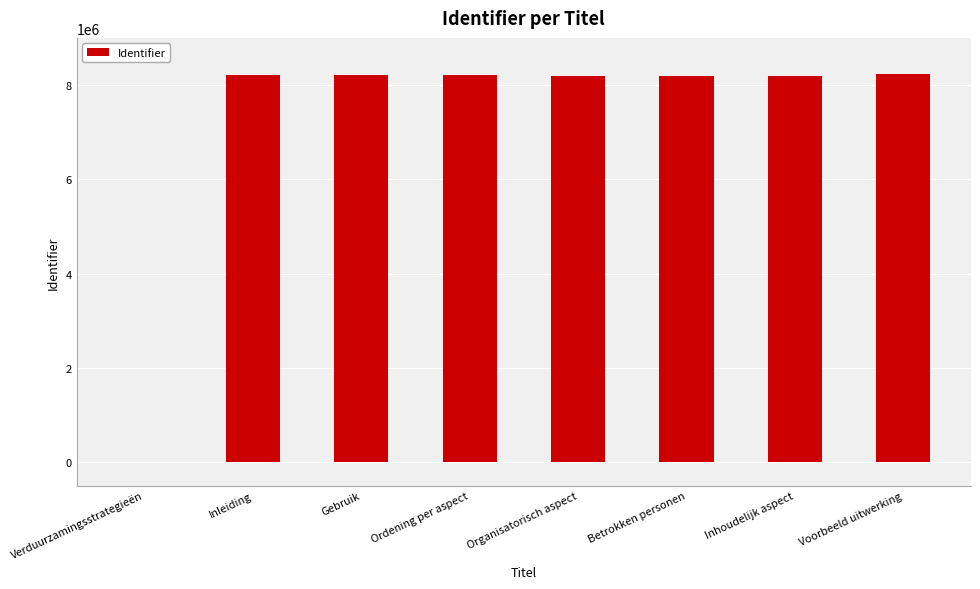

Approximately how many times larger is the value at Inhoudelijk aspect compared to Organisatorisch aspect?

1.0